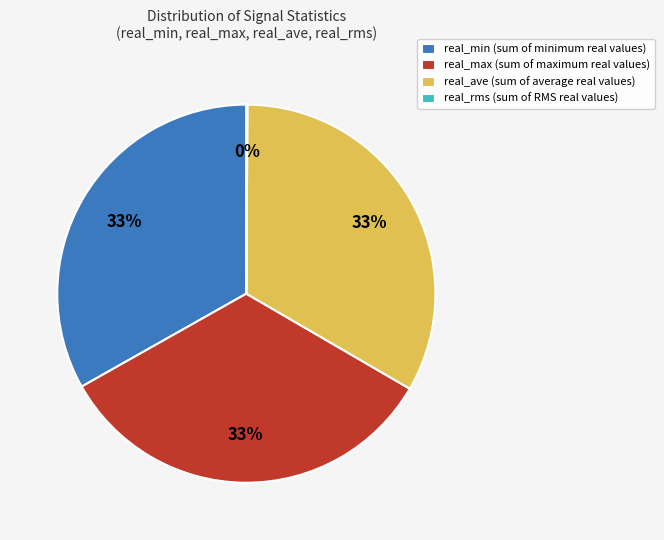

Approximately how many times larger is the value at real_min (sum of minimum real values) compared to real_max (sum of maximum real values)?

1.0